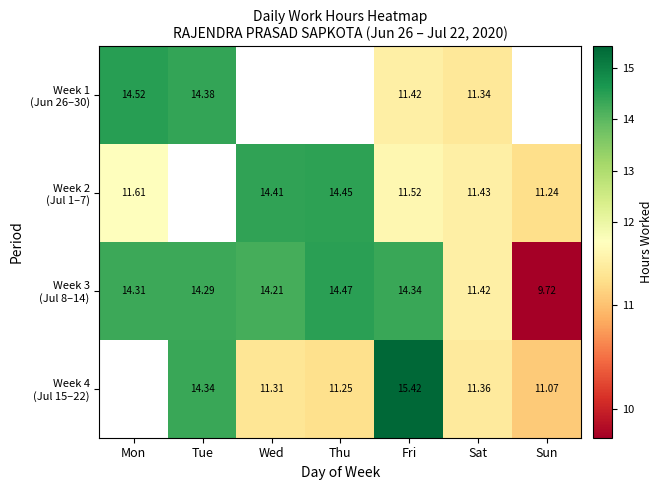

List the series in order of their peak value, lowest first.

Week 2 (Jul 1–7), Week 3 (Jul 8–14), Week 1 (Jun 26–30), Week 4 (Jul 15–22)